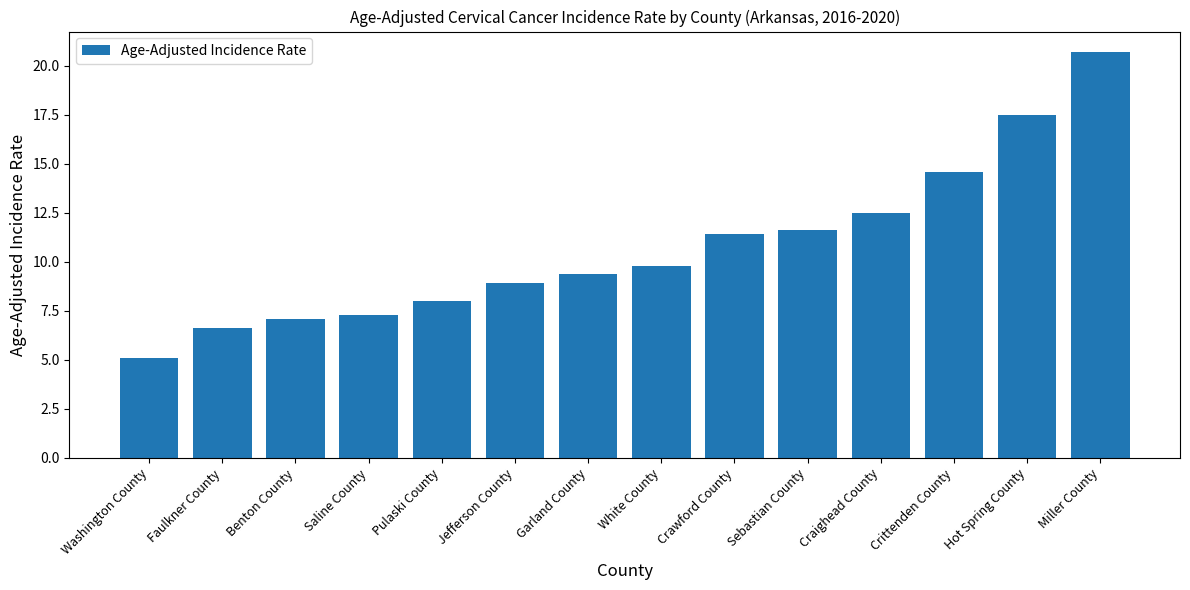

What is the sum of the values at Jefferson County and Benton County?

16.0